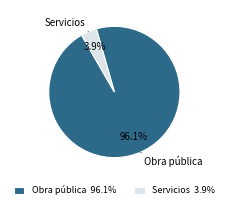

Which has a higher value, Servicios 3.9% or Obra pública 96.1%?

Obra pública 96.1%